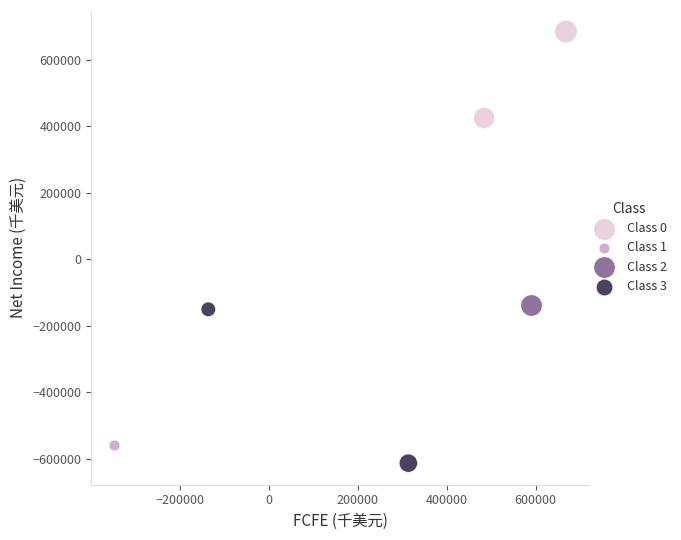

What are all the series names shown in the legend?

Class 0, Class 1, Class 2, Class 3